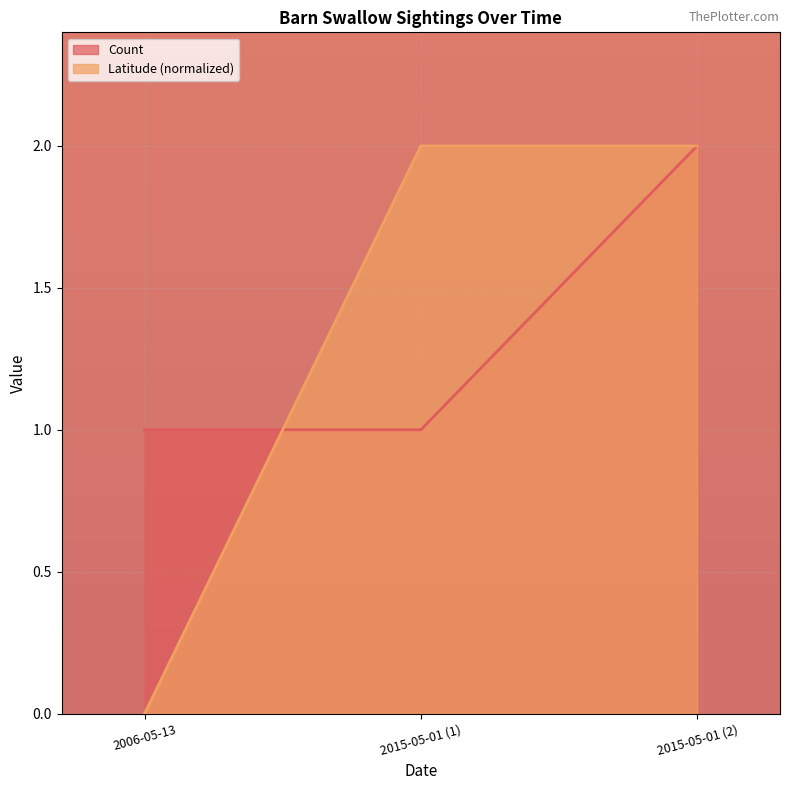

Which category has the lowest value in the Latitude series?

2006-05-13